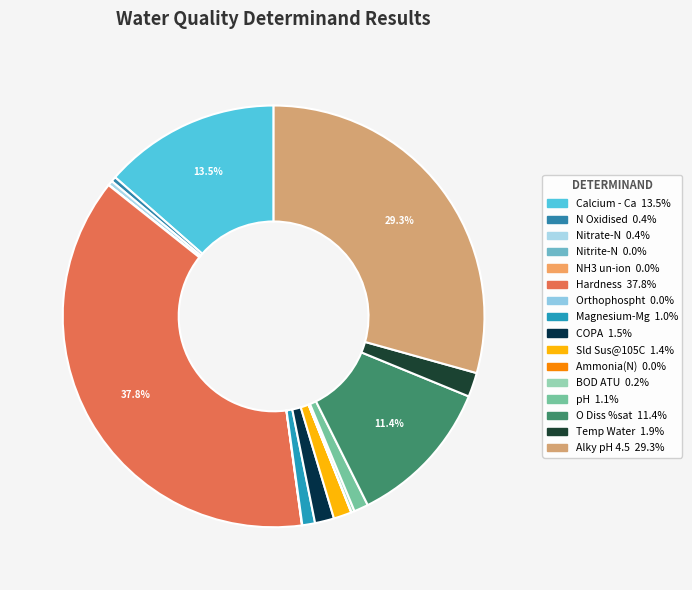

What is the ratio of the value at Hardness to the value at Sld Sus@105C?

27.4